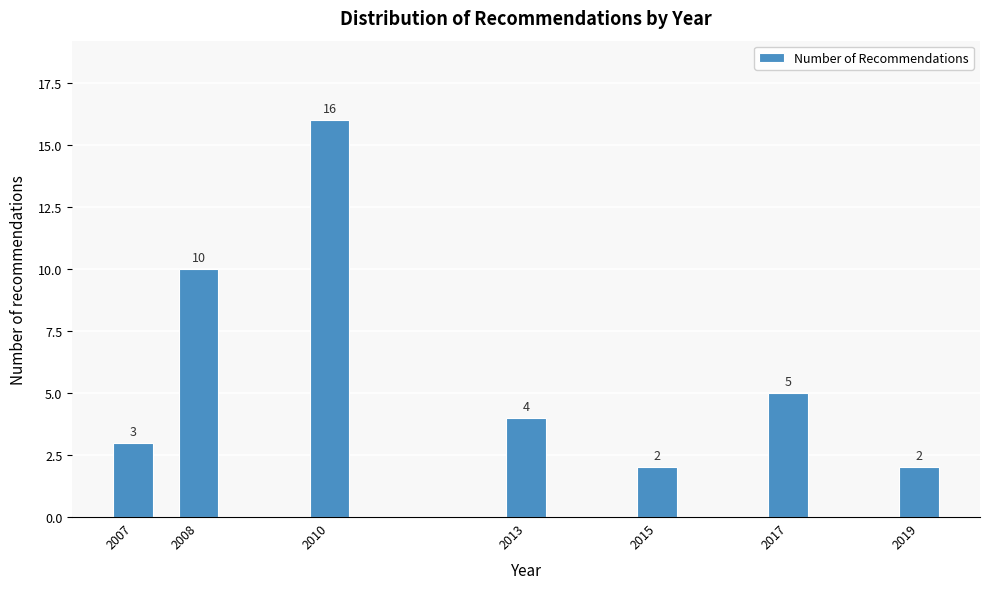

Reading right to left, what are all the values shown in this chart?

2	5	2	4	16	10	3